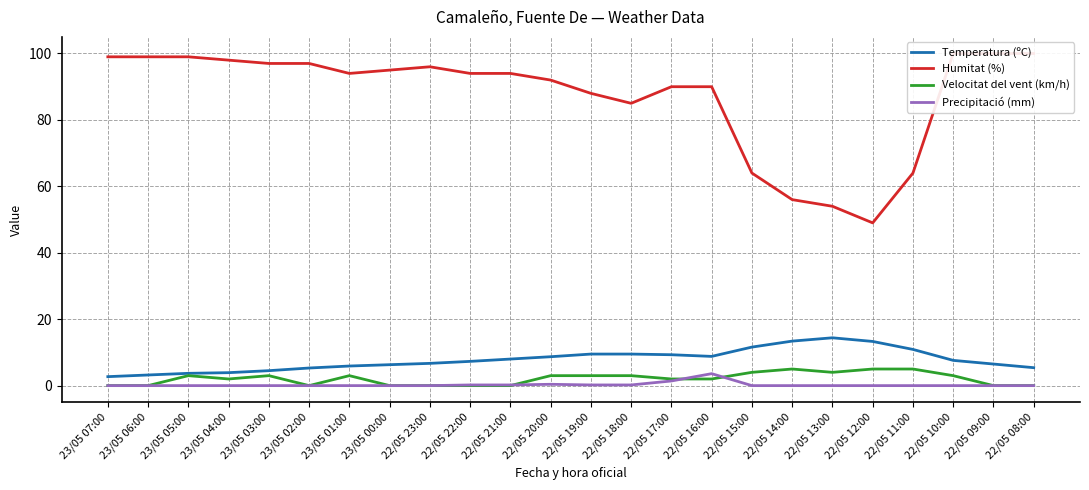

Reading right to left, extract all data points from this chart.

Temperatura (ºC): 5.4	6.5	7.6	10.9	13.3	14.4	13.4	11.6	8.8	9.3	9.5	9.5	8.7	8.0	7.3	6.7	6.3	5.9	5.3	4.5	3.9	3.7	3.2	2.7
Humitat (%): 100.0	100.0	100.0	64.0	49.0	54.0	56.0	64.0	90.0	90.0	85.0	88.0	92.0	94.0	94.0	96.0	95.0	94.0	97.0	97.0	98.0	99.0	99.0	99.0
Velocitat del vent (km/h): 0.0	0.0	3.0	5.0	5.0	4.0	5.0	4.0	2.0	2.0	3.0	3.0	3.0	0.0	0.0	0.0	0.0	3.0	0.0	3.0	2.0	3.0	0.0	0.0
Precipitació (mm): 0.0	0.0	0.0	0.0	0.0	0.0	0.0	0.0	3.6	1.4	0.2	0.2	0.4	0.2	0.2	0.0	0.0	0.0	0.0	0.0	0.0	0.0	0.0	0.0